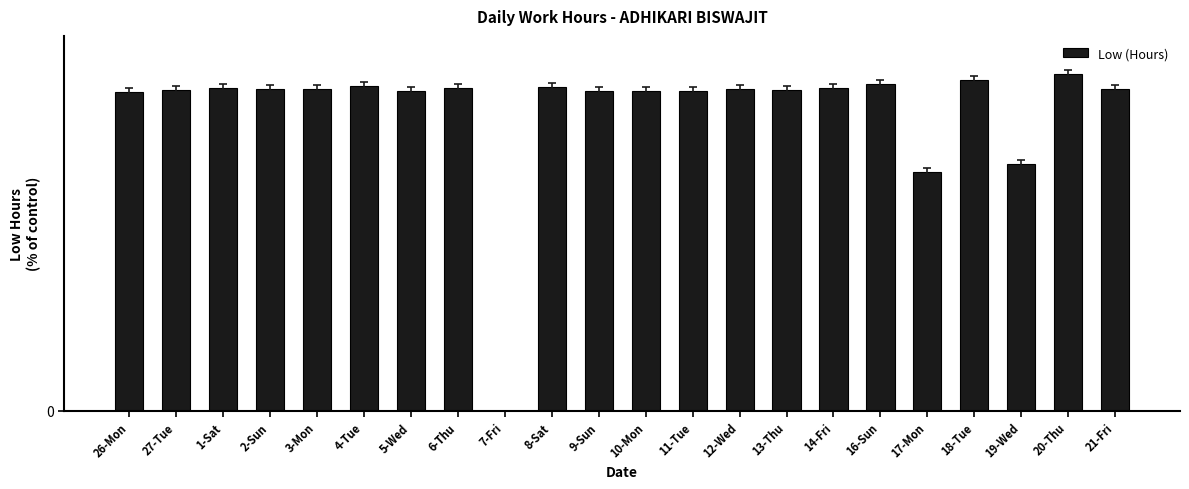

What is the value of the 17th bar from the left?

12.2